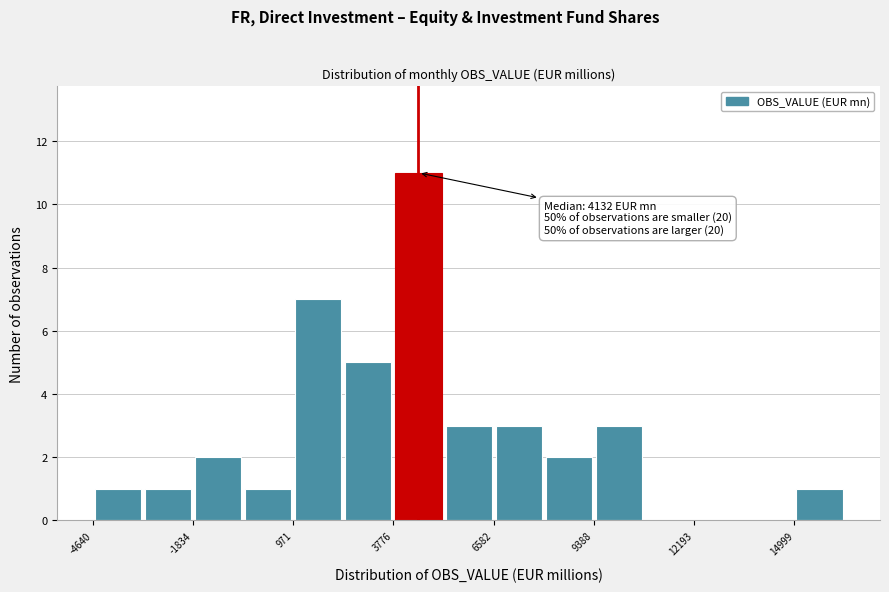

Around what value on the x-axis is the tallest bar? Give the approximate position of its centre, as read against the axis.

4500